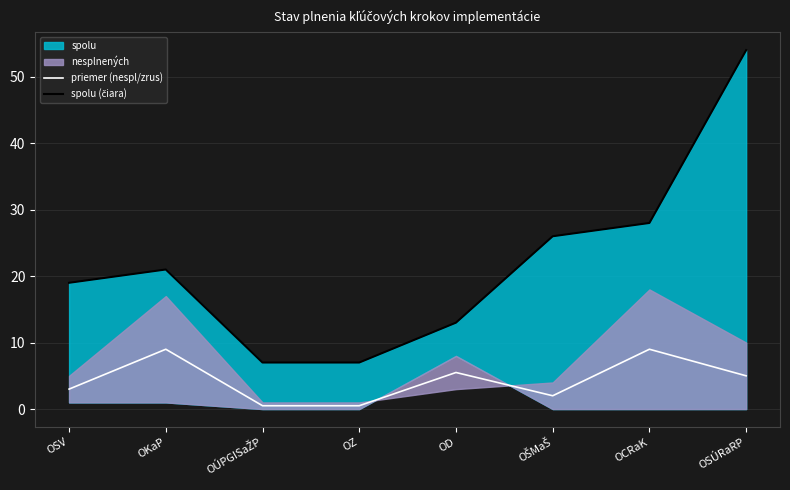

Between OZ and OD, which series saw the biggest shift?

spolu (čiara)